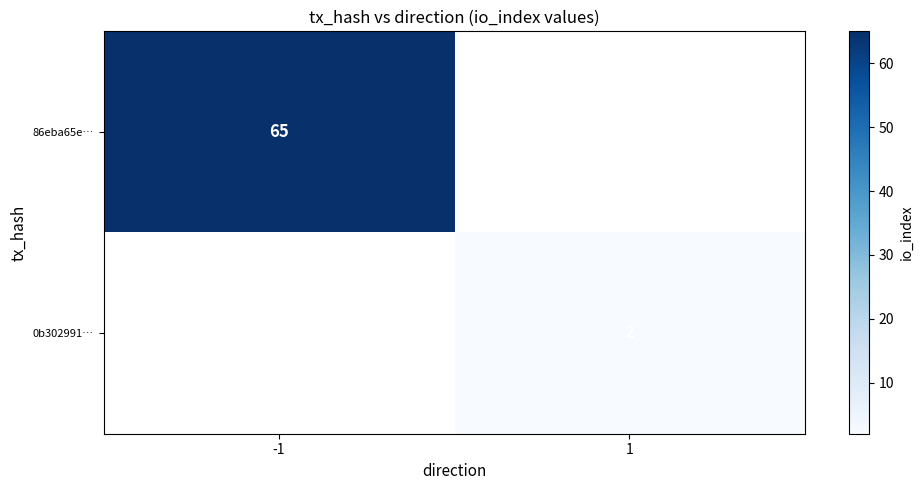

What is the total value across all series at 1?

2